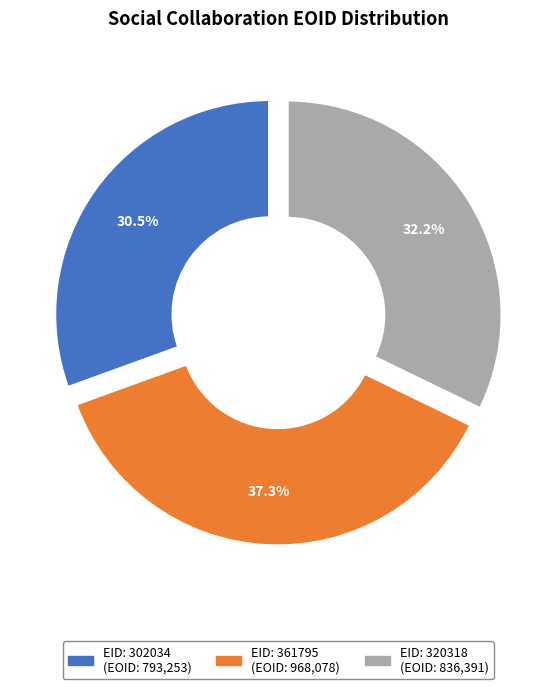

Does any single category account for the majority?

No